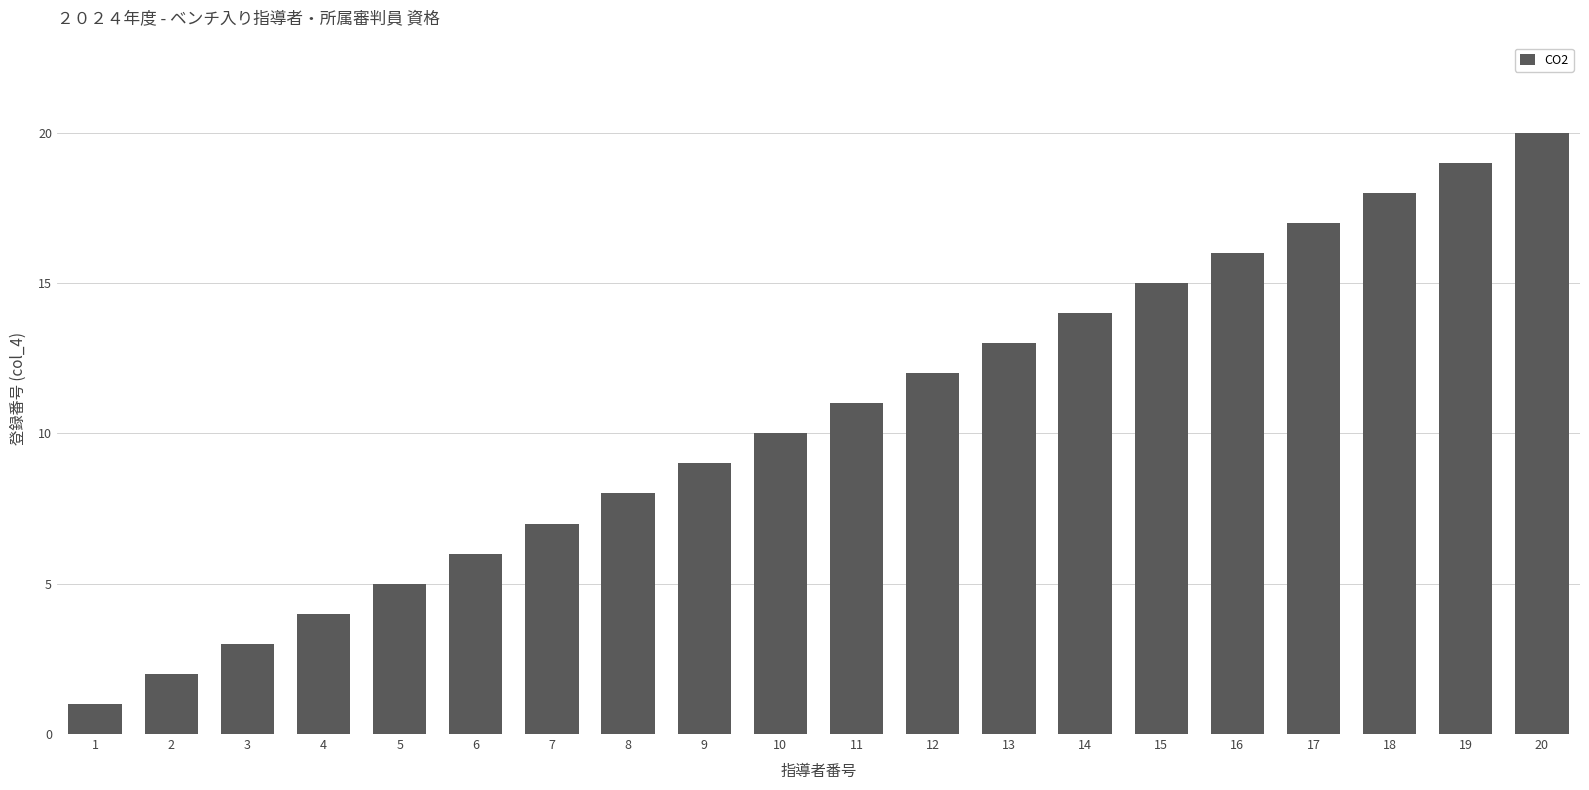

What is the change in value from 12 to 15?

+3